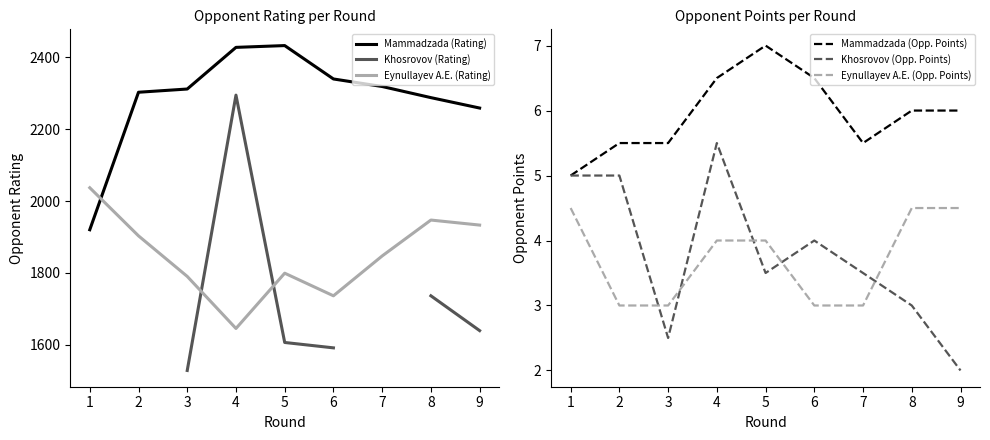

Which series has the widest spread of values?

Khosrovov (Rating)